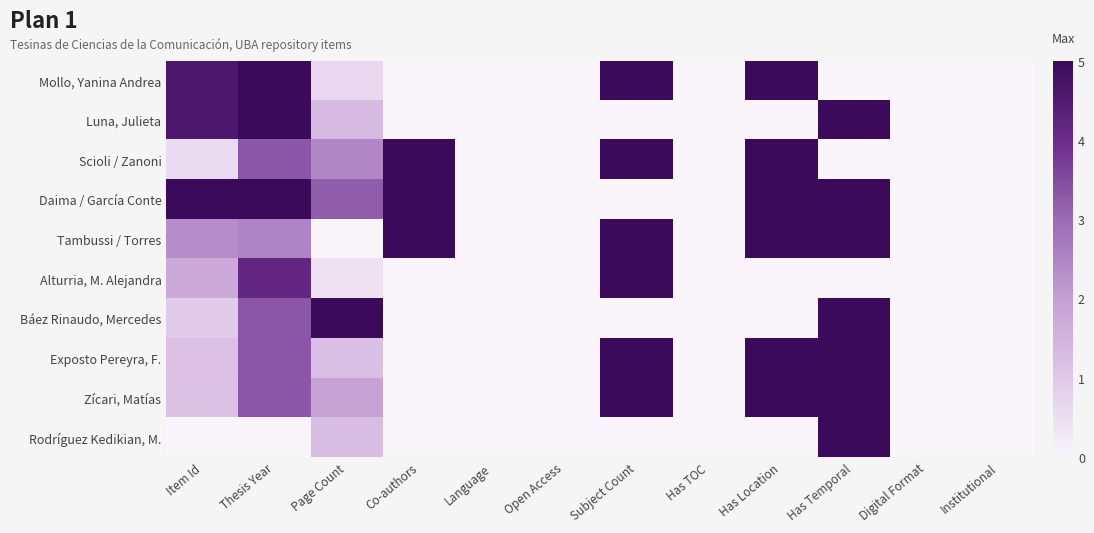

Reading left to right, extract all data points from this chart.

Mollo, Yanina Andrea: Item Id=4.6	Thesis Year=5.0	Page Count=0.7	Co-authors=0.0	Language=0.0	Open Access=0.0	Subject Count=5.0	Has TOC=0.0	Has Location=5.0	Has Temporal=0.0	Digital Format=0.0	Institutional=0.0
Luna, Julieta: Item Id=4.6	Thesis Year=5.0	Page Count=1.3	Co-authors=0.0	Language=0.0	Open Access=0.0	Subject Count=0.0	Has TOC=0.0	Has Location=0.0	Has Temporal=5.0	Digital Format=0.0	Institutional=0.0
Scioli / Zanoni: Item Id=0.6	Thesis Year=3.3	Page Count=2.5	Co-authors=5.0	Language=0.0	Open Access=0.0	Subject Count=5.0	Has TOC=0.0	Has Location=5.0	Has Temporal=0.0	Digital Format=0.0	Institutional=0.0
Daima / García Conte: Item Id=5.0	Thesis Year=5.0	Page Count=3.2	Co-authors=5.0	Language=0.0	Open Access=0.0	Subject Count=0.0	Has TOC=0.0	Has Location=5.0	Has Temporal=5.0	Digital Format=0.0	Institutional=0.0
Tambussi / Torres: Item Id=2.3	Thesis Year=2.5	Page Count=0.0	Co-authors=5.0	Language=0.0	Open Access=0.0	Subject Count=5.0	Has TOC=0.0	Has Location=5.0	Has Temporal=5.0	Digital Format=0.0	Institutional=0.0
Alturria, M. Alejandra: Item Id=1.7	Thesis Year=4.2	Page Count=0.4	Co-authors=0.0	Language=0.0	Open Access=0.0	Subject Count=5.0	Has TOC=0.0	Has Location=0.0	Has Temporal=0.0	Digital Format=0.0	Institutional=0.0
Báez Rinaudo, Mercedes: Item Id=0.9	Thesis Year=3.3	Page Count=5.0	Co-authors=0.0	Language=0.0	Open Access=0.0	Subject Count=0.0	Has TOC=0.0	Has Location=0.0	Has Temporal=5.0	Digital Format=0.0	Institutional=0.0
Exposto Pereyra, F.: Item Id=1.2	Thesis Year=3.3	Page Count=1.2	Co-authors=0.0	Language=0.0	Open Access=0.0	Subject Count=5.0	Has TOC=0.0	Has Location=5.0	Has Temporal=5.0	Digital Format=0.0	Institutional=0.0
Zícari, Matías: Item Id=1.2	Thesis Year=3.3	Page Count=1.9	Co-authors=0.0	Language=0.0	Open Access=0.0	Subject Count=5.0	Has TOC=0.0	Has Location=5.0	Has Temporal=5.0	Digital Format=0.0	Institutional=0.0
Rodríguez Kedikian, M.: Item Id=0.0	Thesis Year=0.0	Page Count=1.2	Co-authors=0.0	Language=0.0	Open Access=0.0	Subject Count=0.0	Has TOC=0.0	Has Location=0.0	Has Temporal=5.0	Digital Format=0.0	Institutional=0.0